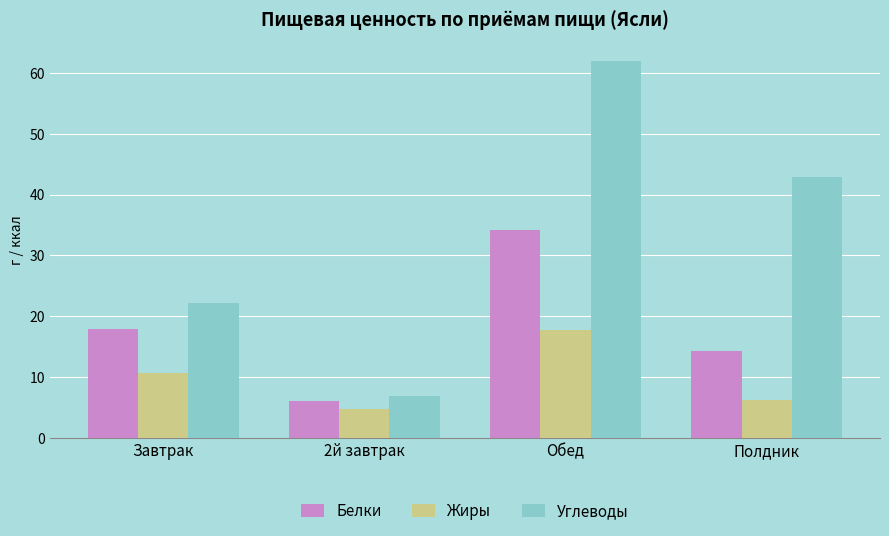

What is the minimum value shown in the chart?

4.8